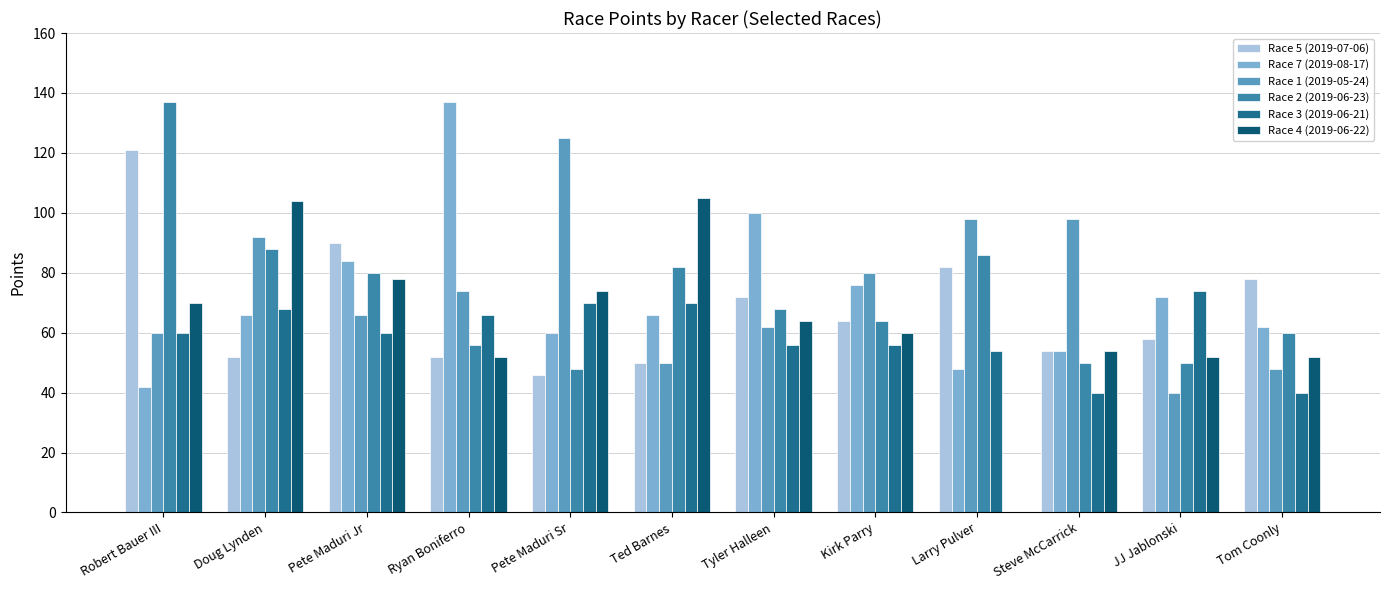

What is the sum of the Race 4 (2019-06-22) values at JJ Jablonski and Tom Coonly?

104